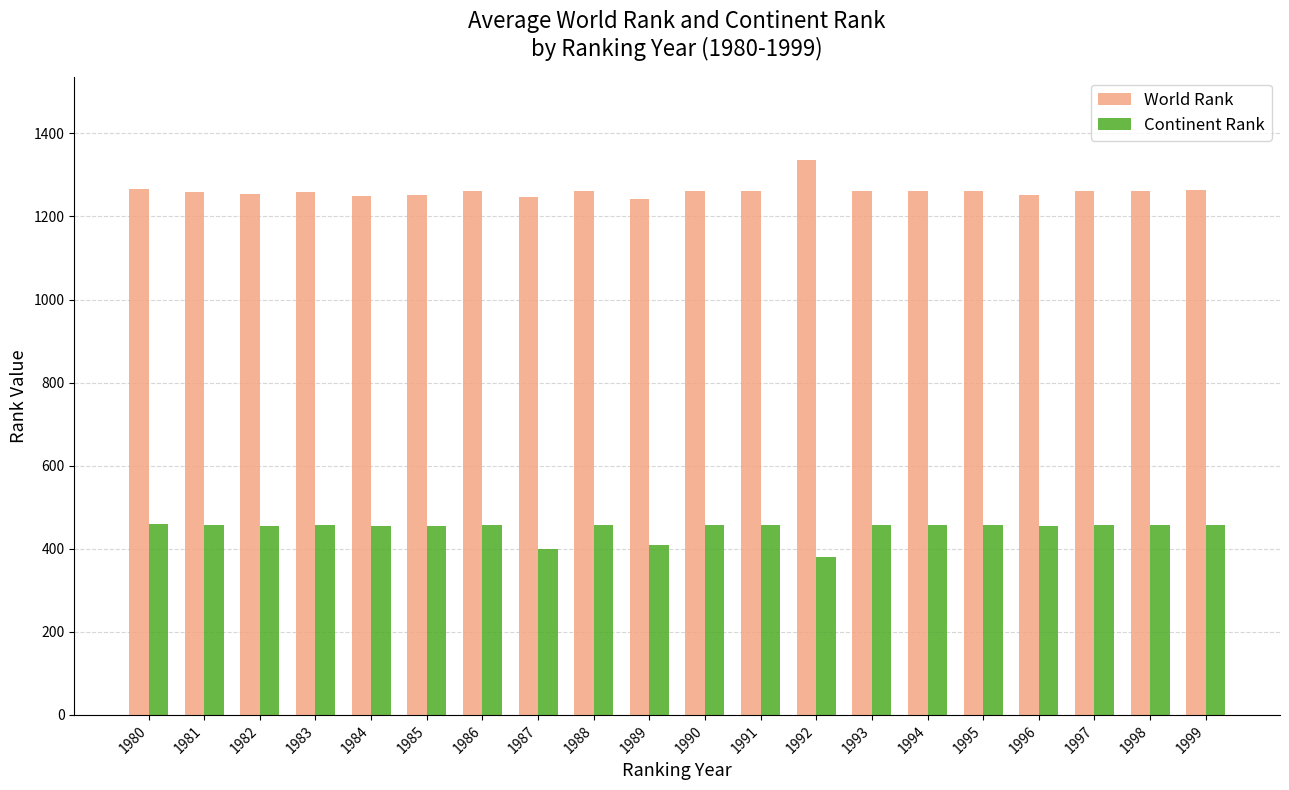

Which category has the highest value across all series?

1992